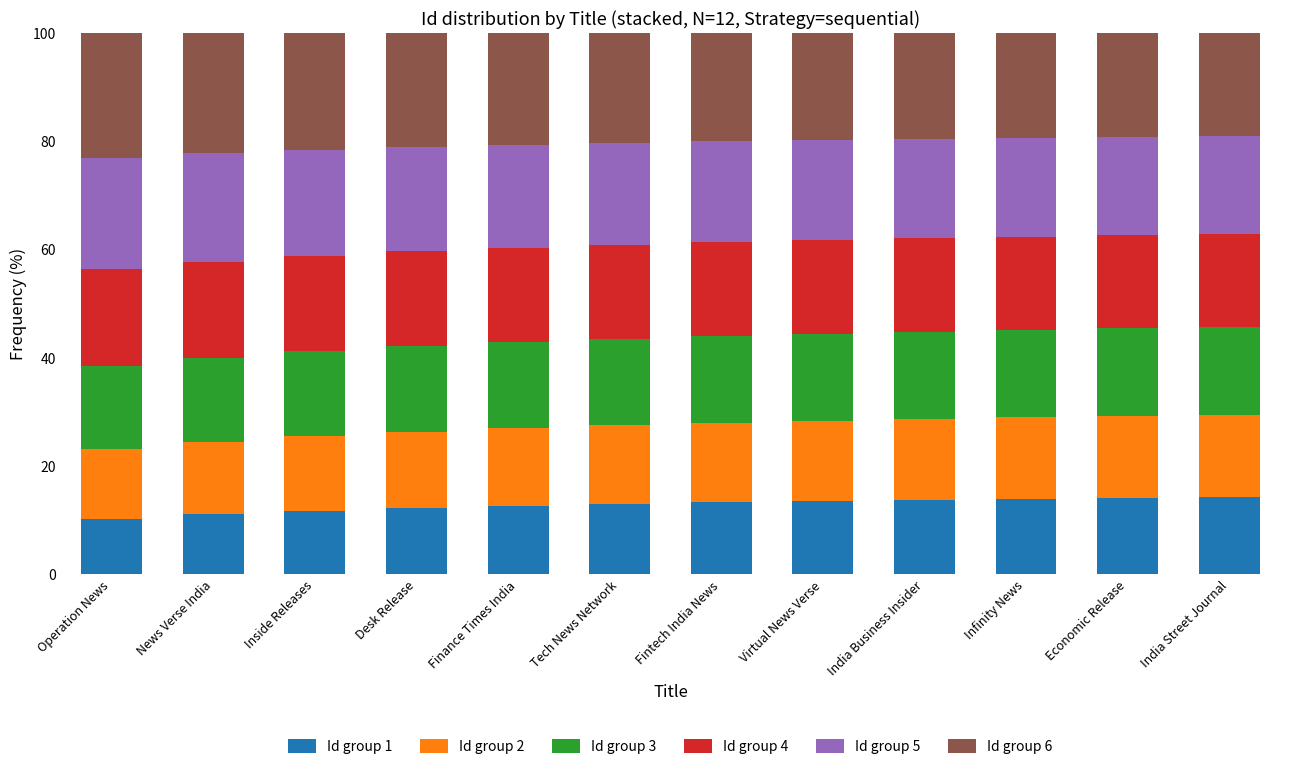

What is the average value of the Id group 1 series?

12.9